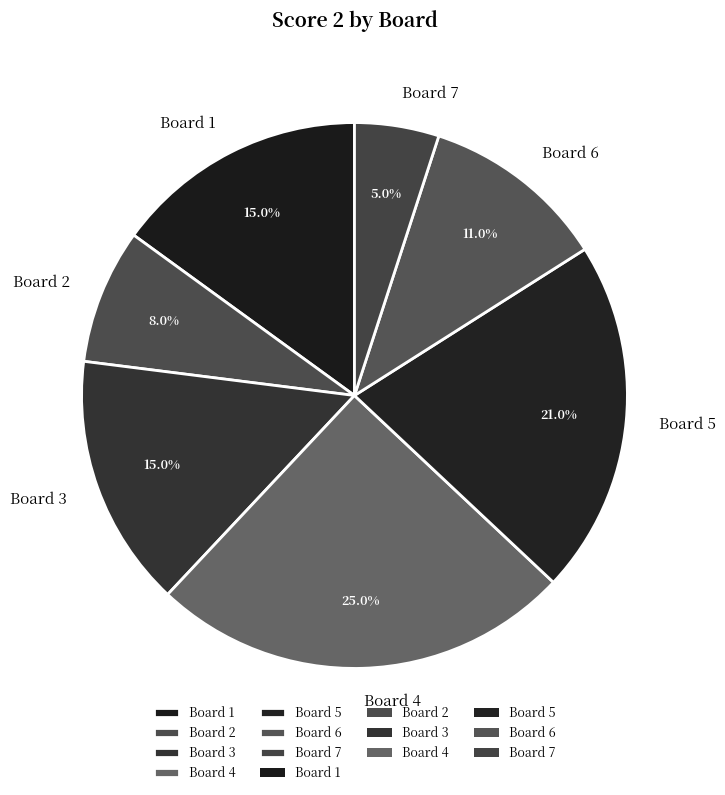

Between Board 5 and Board 7, which is larger?

Board 5